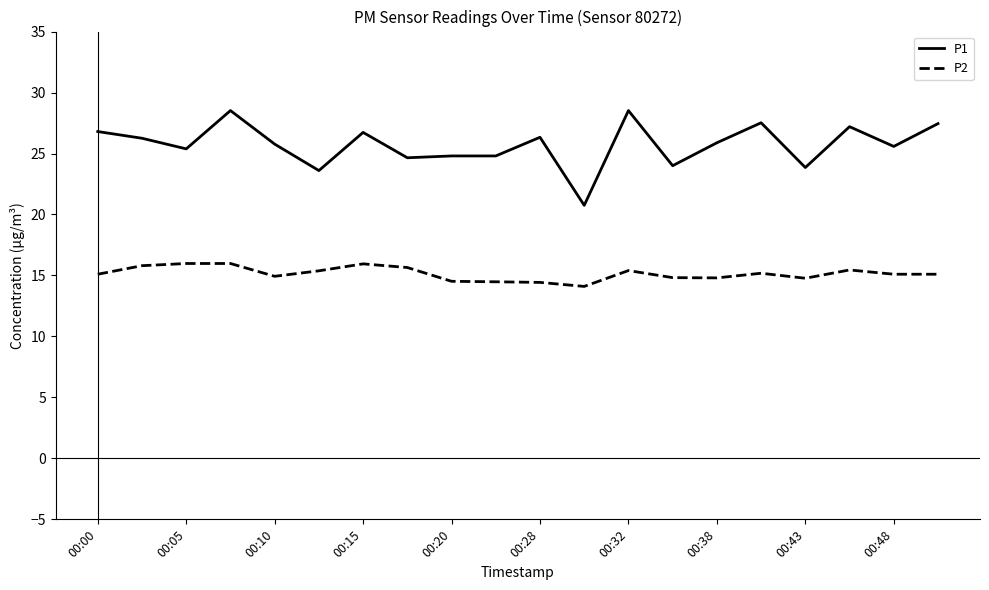

Rank the series by their average value, from lowest to highest.

P2, P1